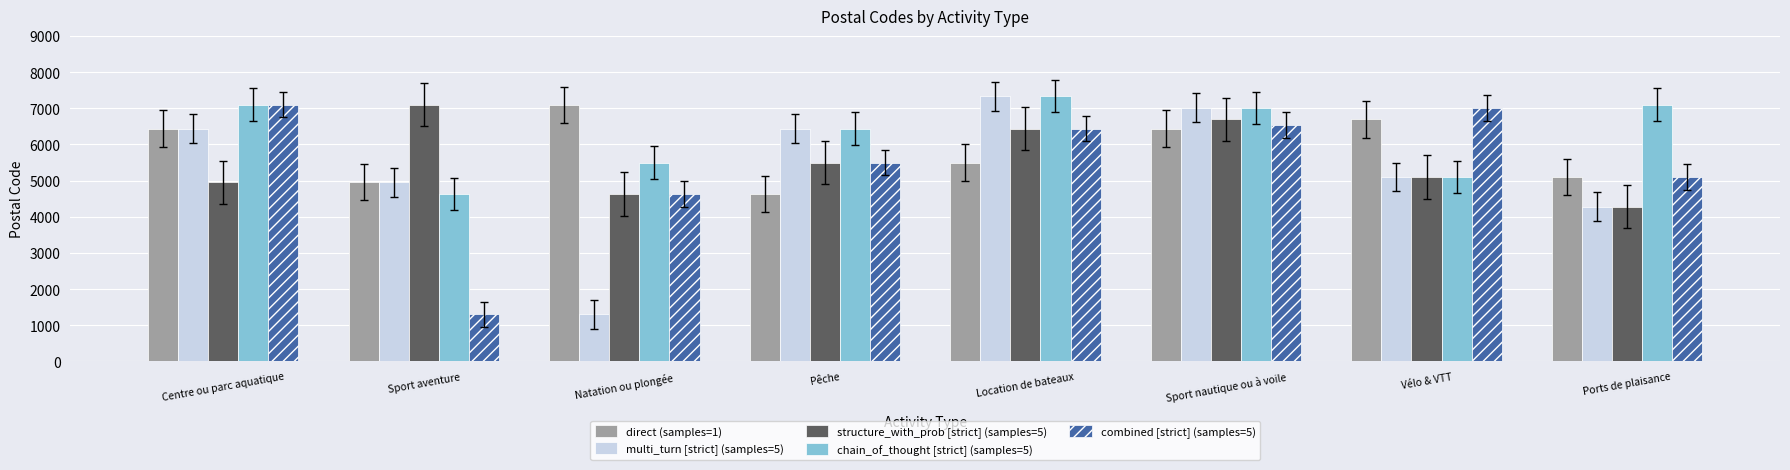

At how many categories does at least one series exceed 4003?

8